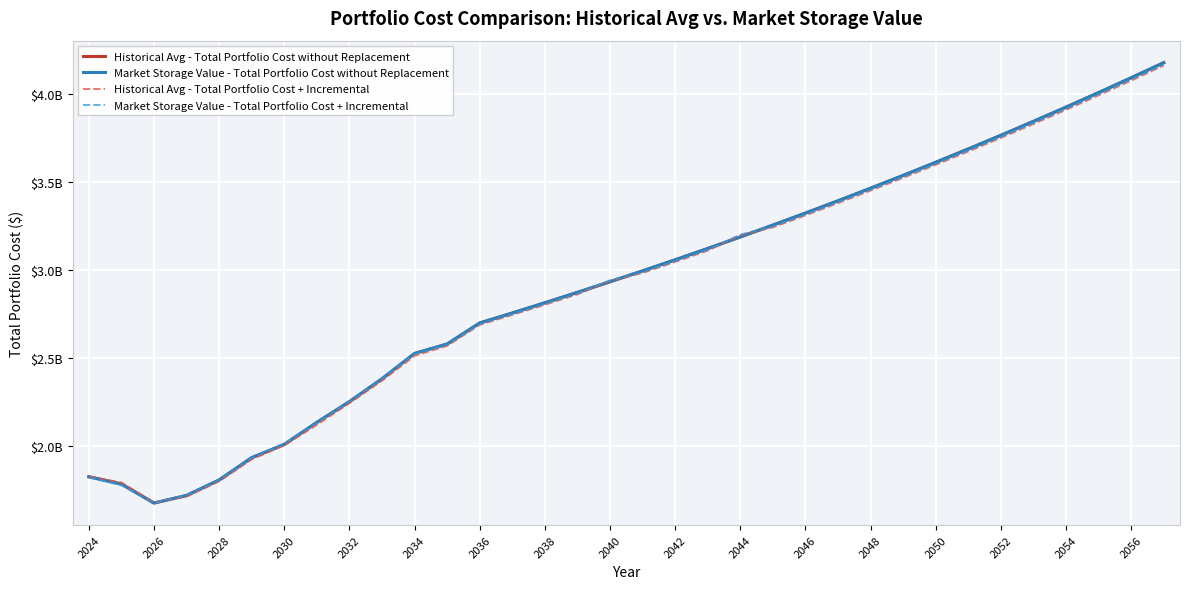

Does the chart have visible grid lines?

Yes